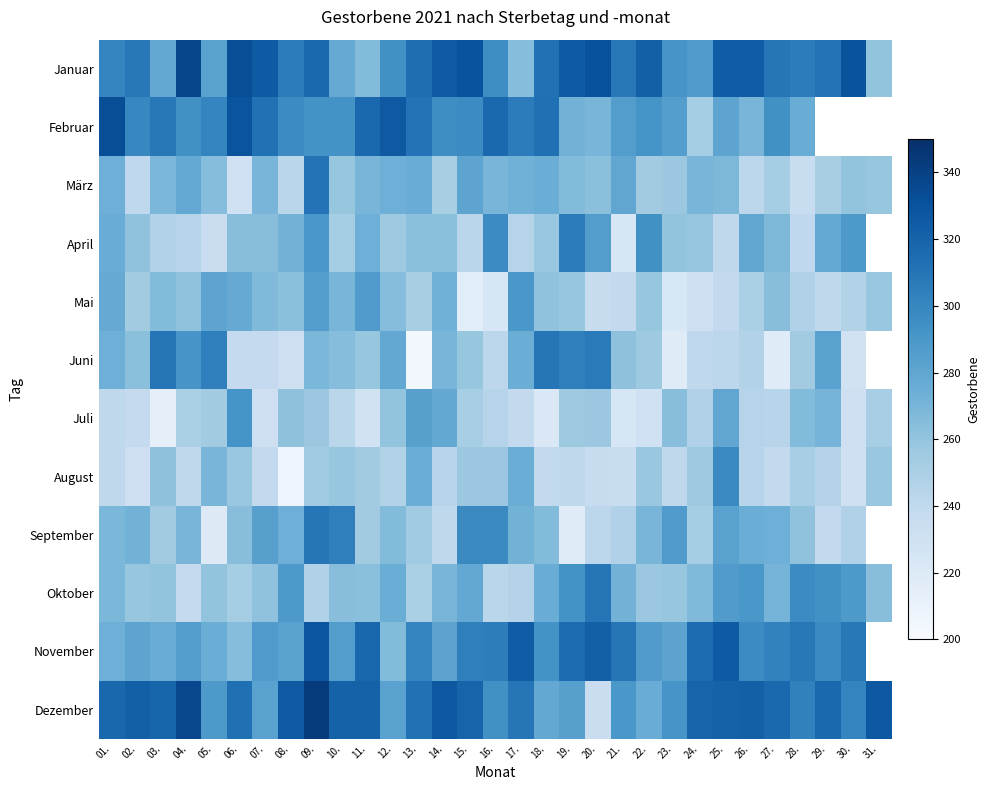

The Januar series shows 333.0 at 06.. True or false?

True